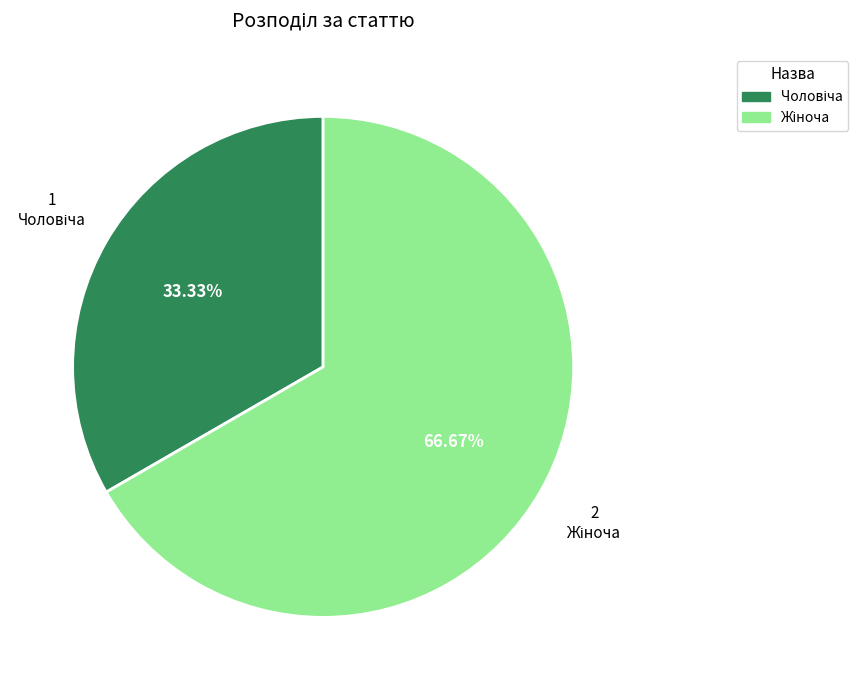

Is there a majority slice in this chart?

Yes